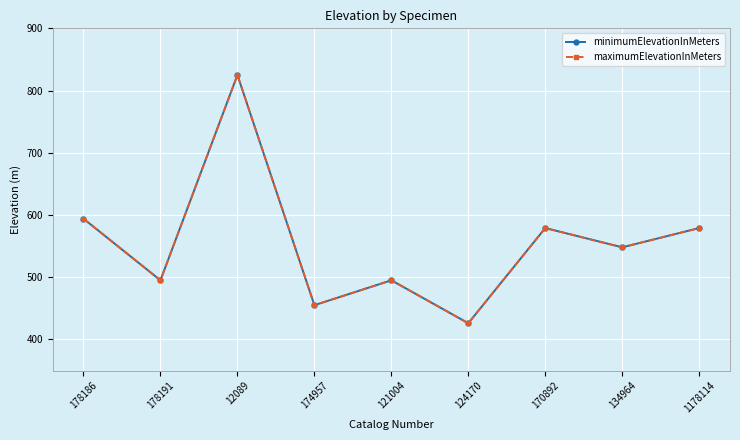

Is this an area chart (filled region under the line)?

No